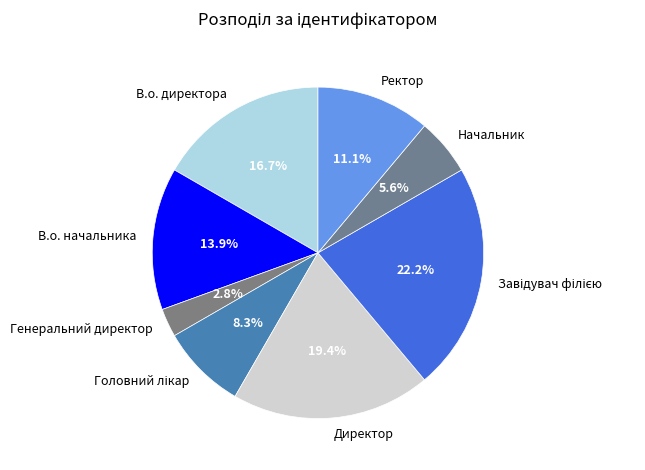

Is there a majority slice in this chart?

No